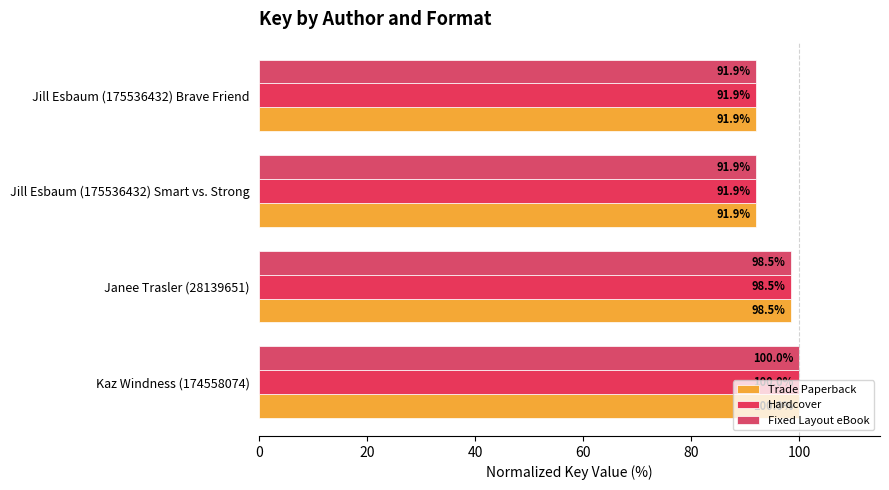

What is the maximum value shown in the chart?

100.0